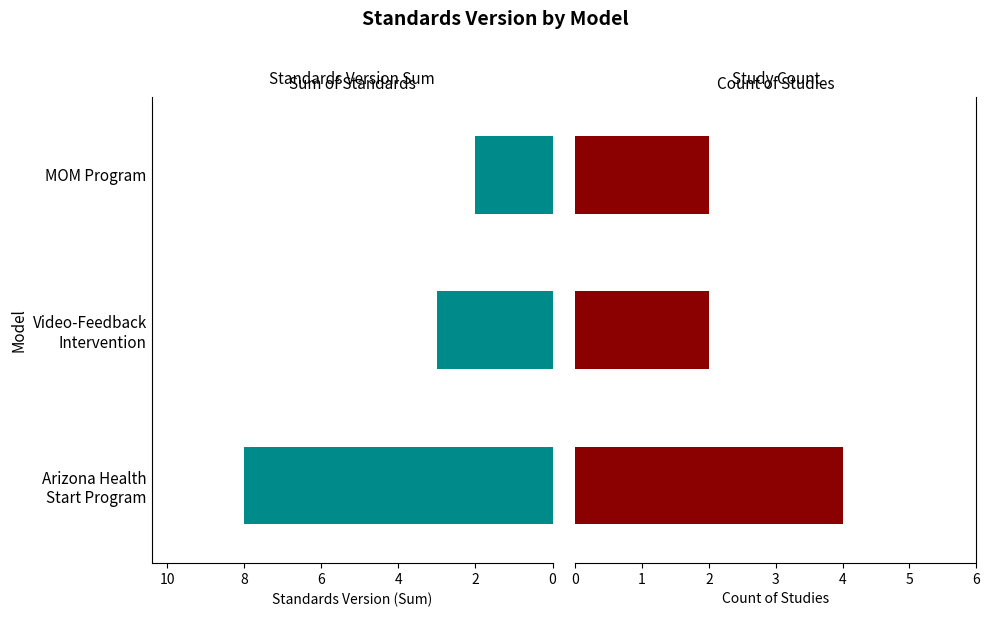

What is the value of the Count of Studies bar at the 2nd from the left?

2